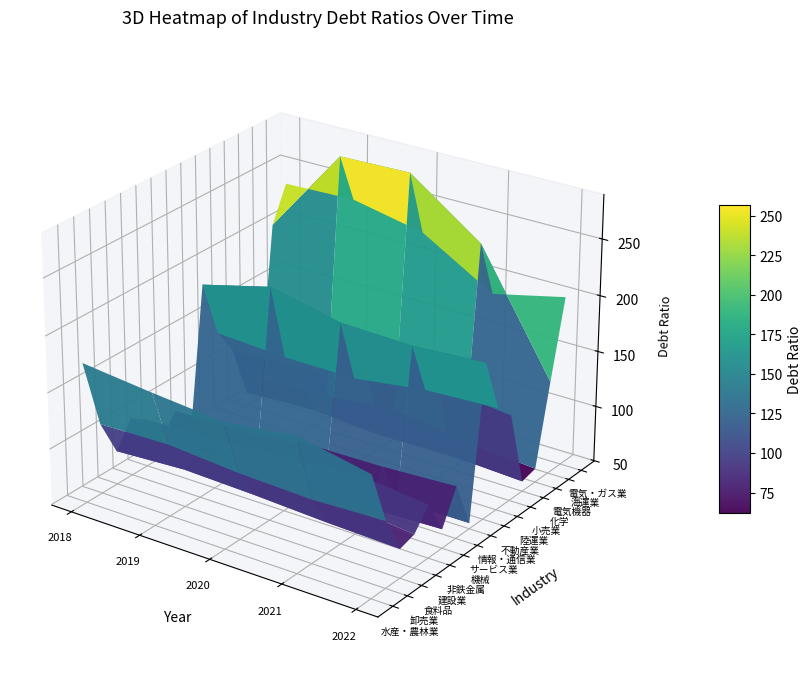

The 非鉄金属 series shows 103.7 at 3. True or false?

True